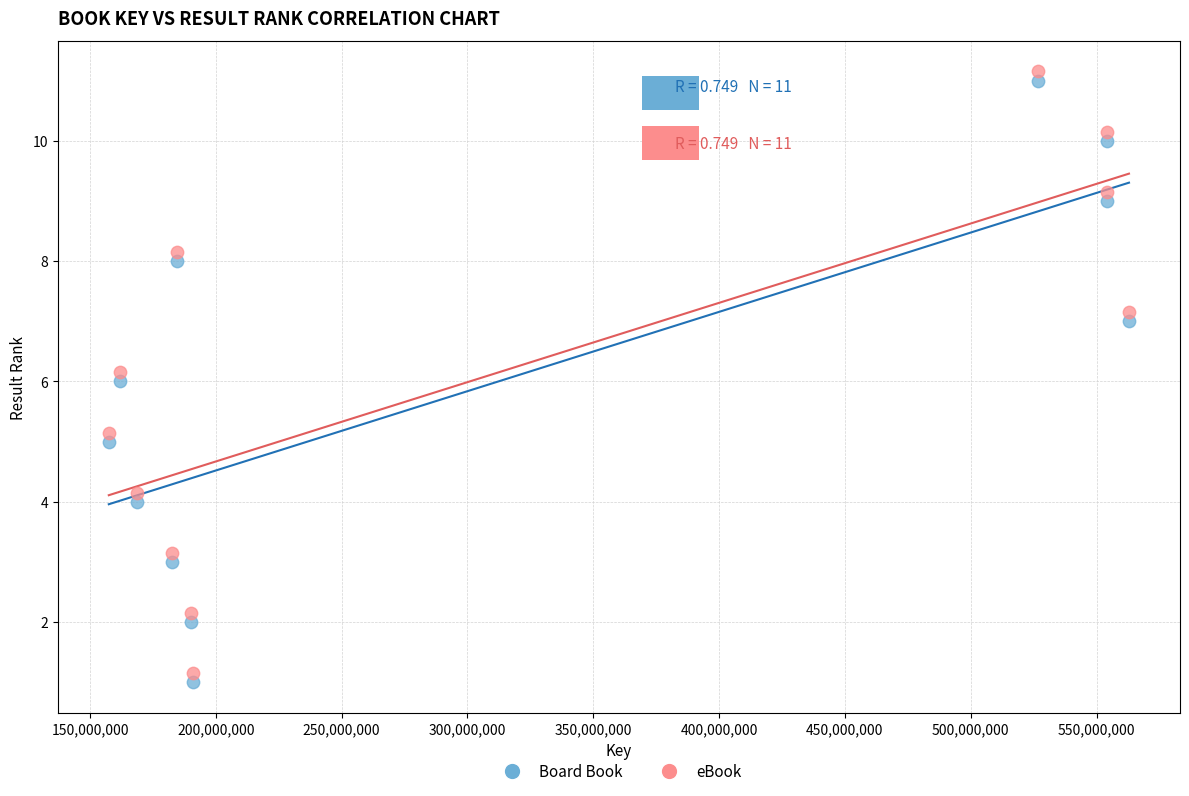

What is the X range (max minus min) for the scatter plot?

405421551.0